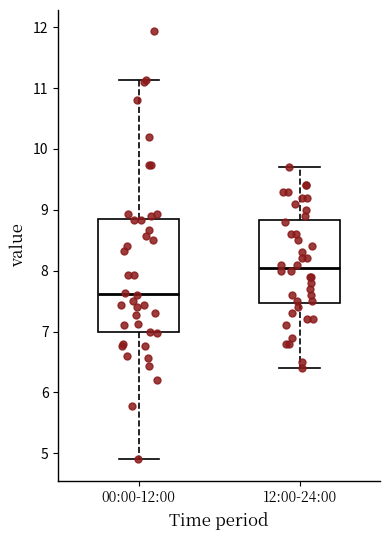

Reading left to right, transcribe this box plot: for each box, give where its median line is, the range the box spans, and where its two whiskers end, as read against the y-axis. The values are not printed on the chart, so give them approximately, as read against the axis.

00:00-12:00: median 7.6, box 7.0 to 8.8, whiskers 4.9 to 11.1
12:00-24:00: median 8.1, box 7.5 to 8.8, whiskers 6.4 to 9.7